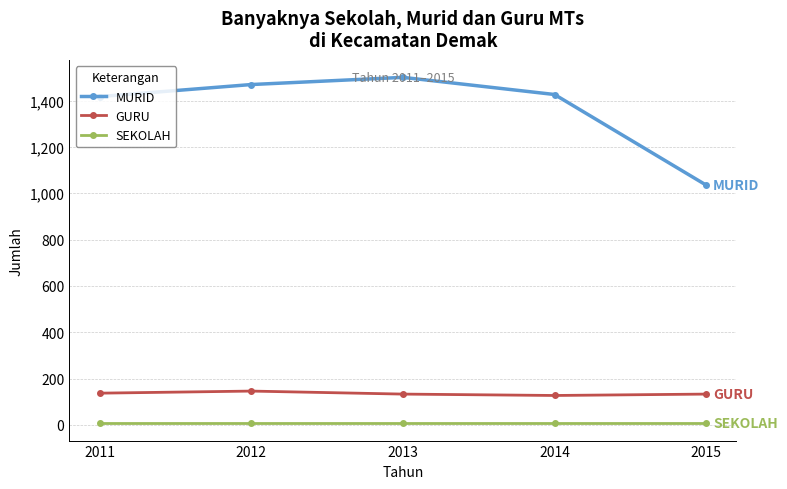

The GURU series shows 133 at 2015. True or false?

True